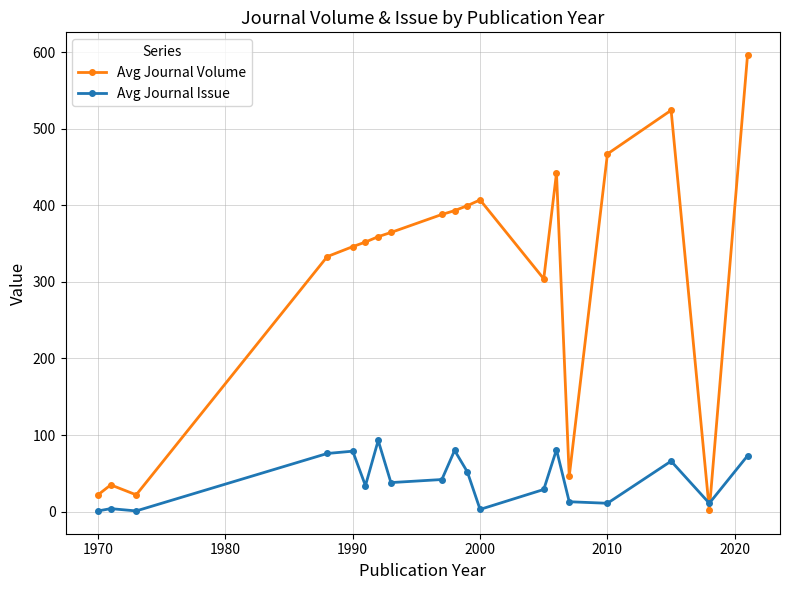

True or false: Avg Journal Issue has more than 0 interior local peaks.

True